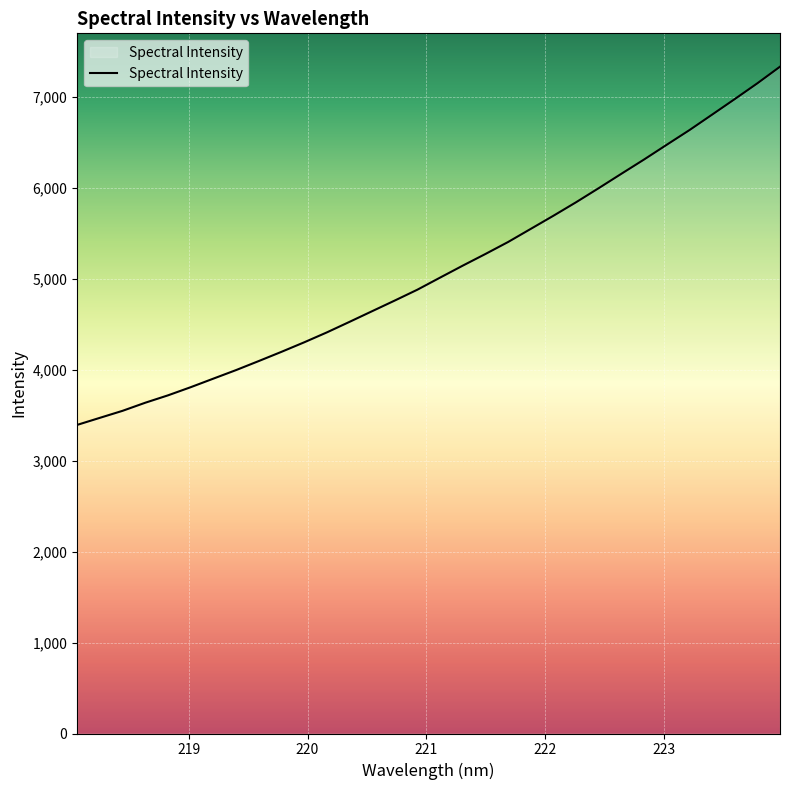

What is the difference between the maximum and minimum values?

3937.0